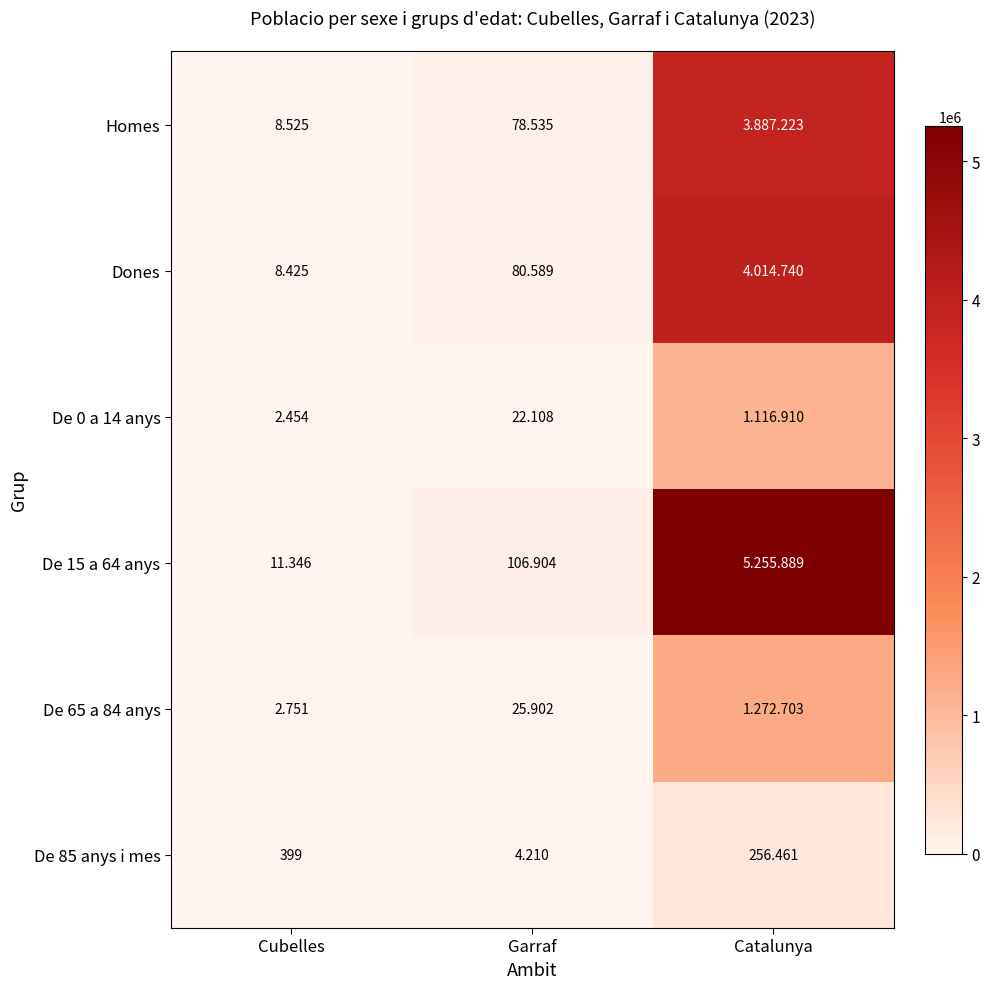

What is the total value across all series at Cubelles?

33900